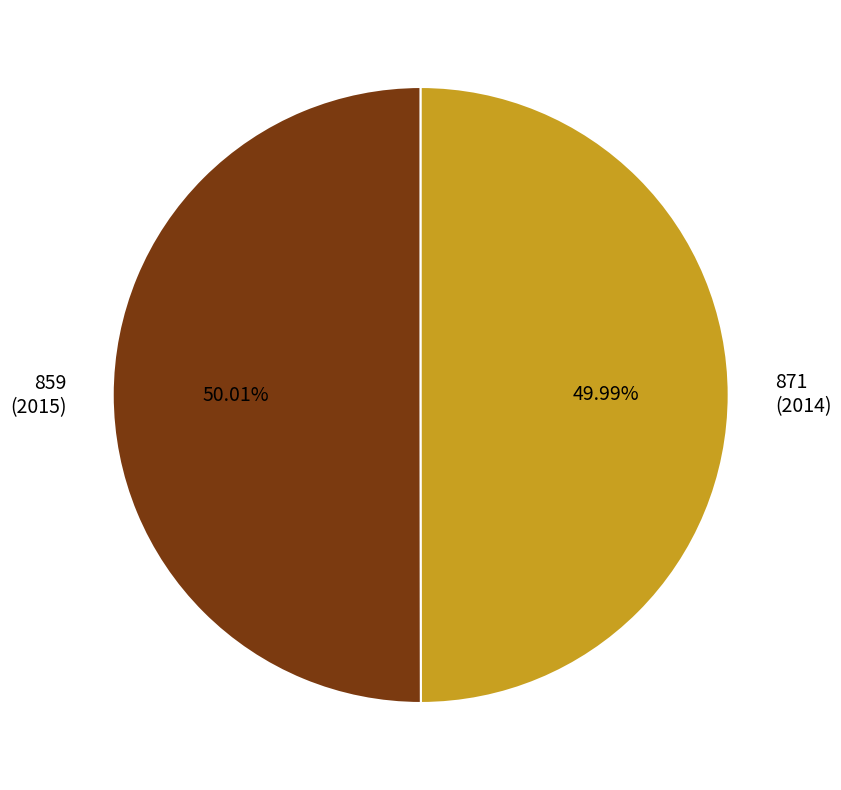

True or false: 871 accounts for 38% of the total.

False